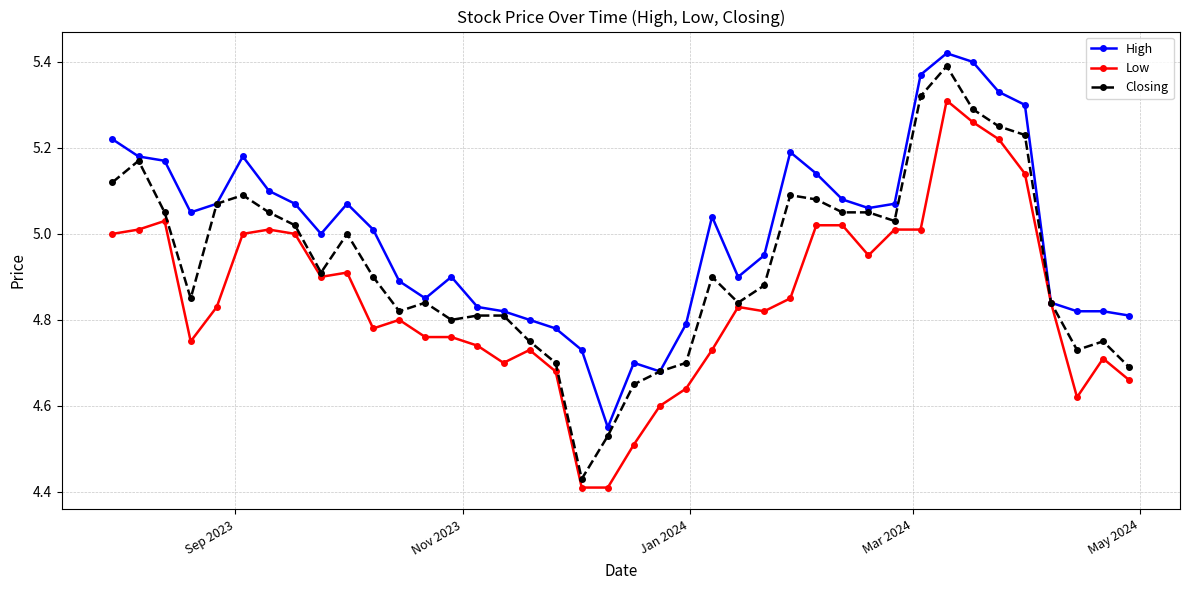

What is the difference between the maximum and minimum values in the Low series?

0.9